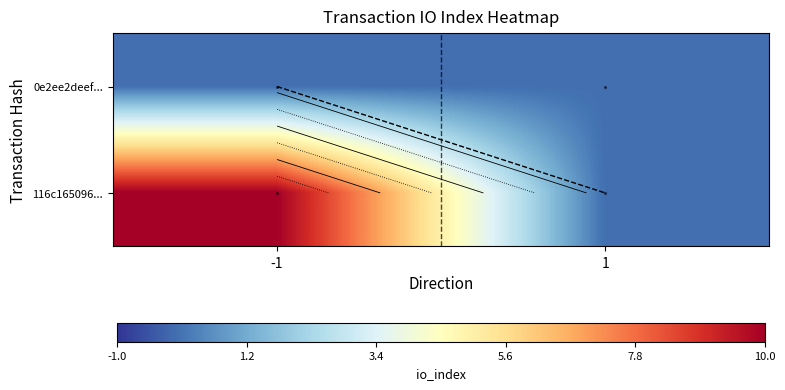

What is the spread (max minus min) of values at -1?

10